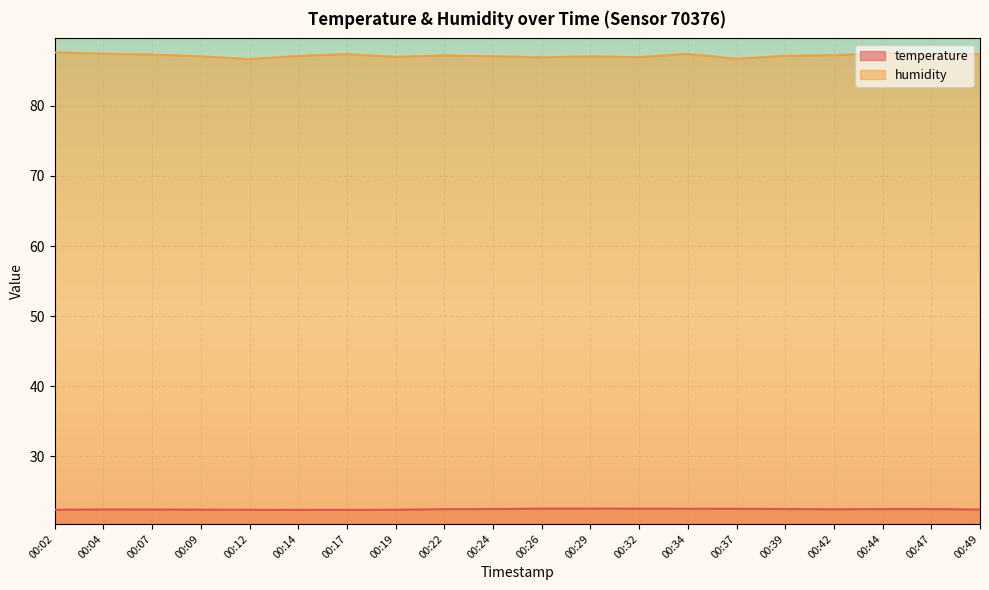

True or false: humidity and temperature intersect in this chart.

False